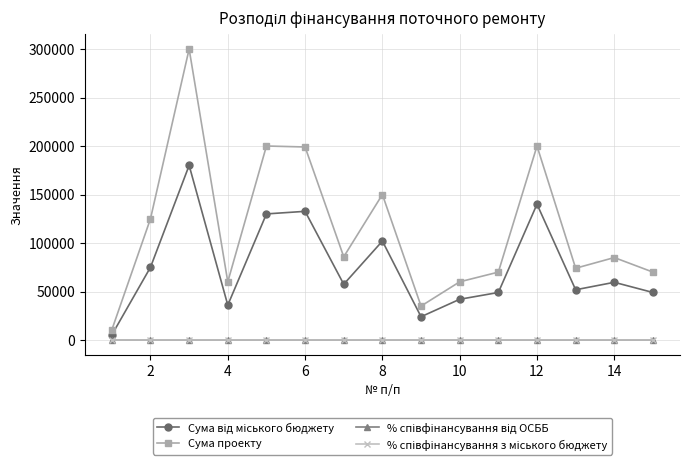

Which series has the largest range (max minus min)?

Сума проекту